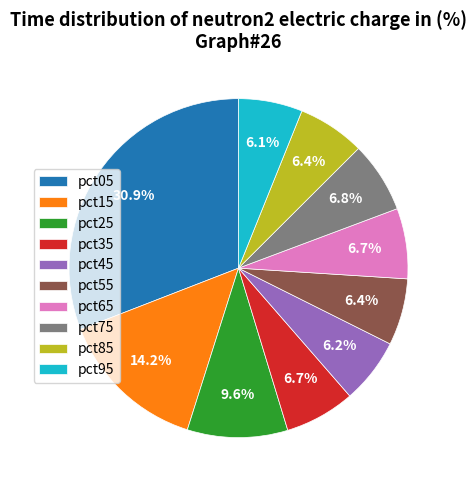

Count the number of slices in the pie.

10